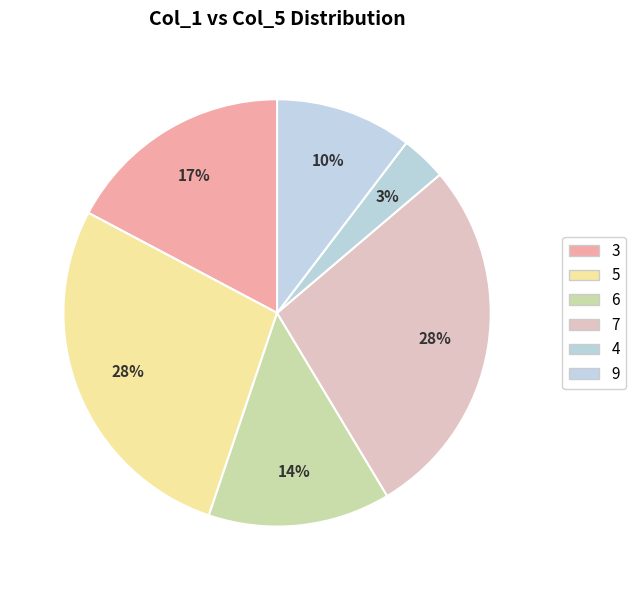

How many segments does this pie chart have?

6